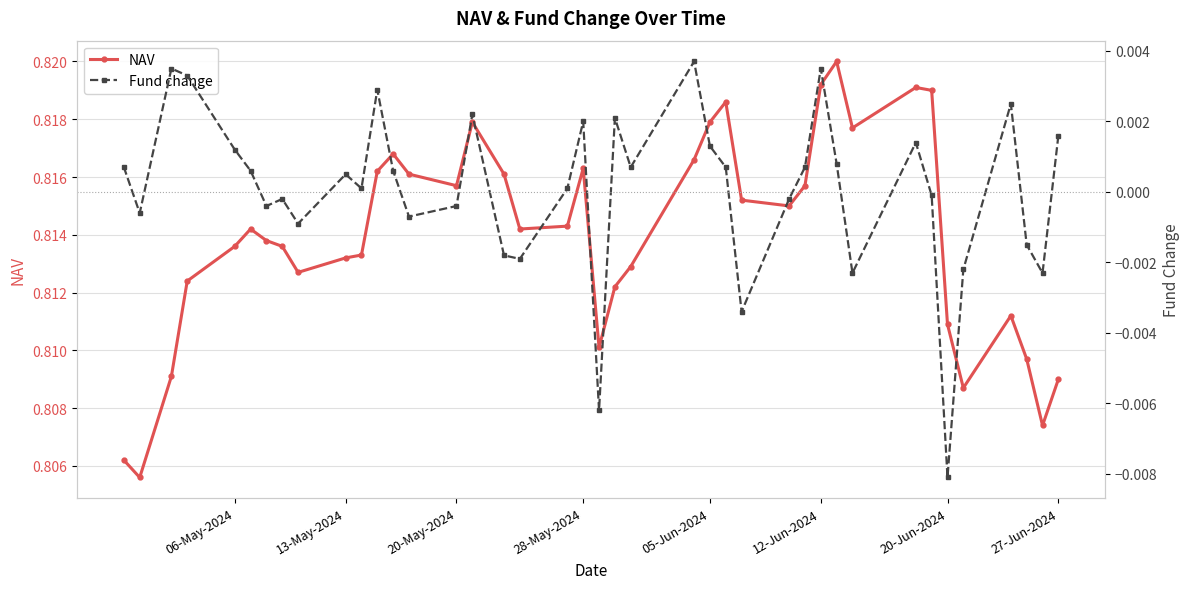

How many values in the Fund change series are below 0?

17